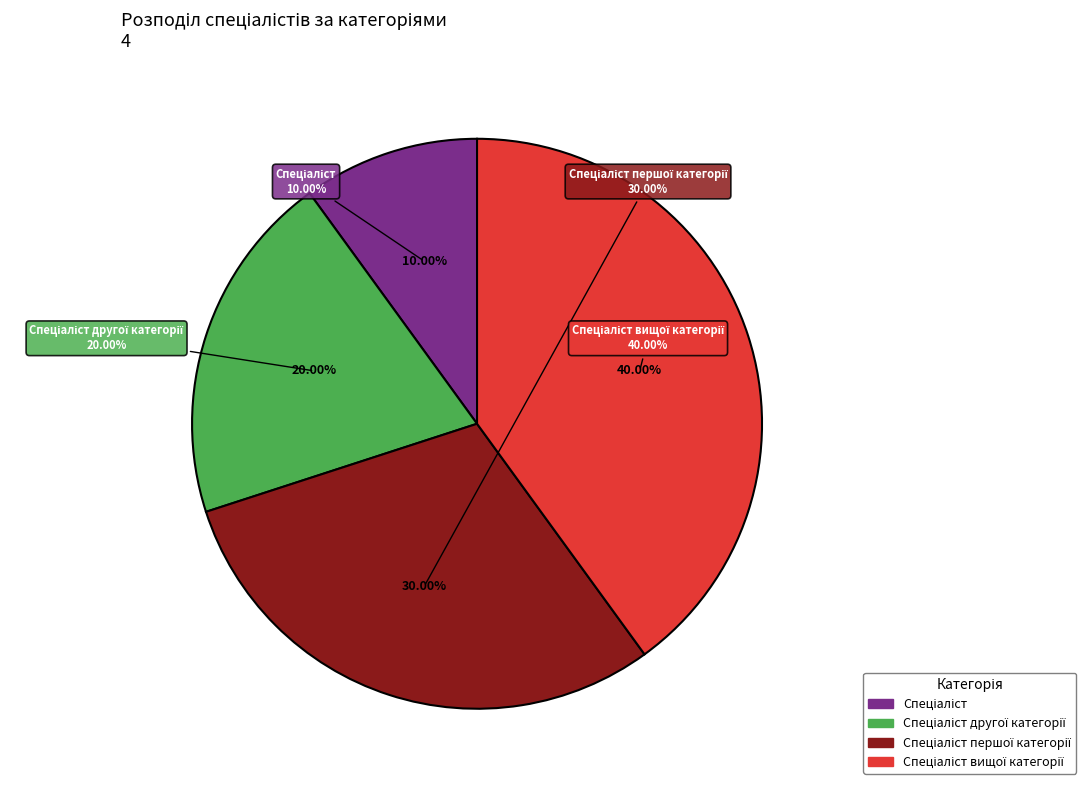

How many slices are in this pie chart?

4